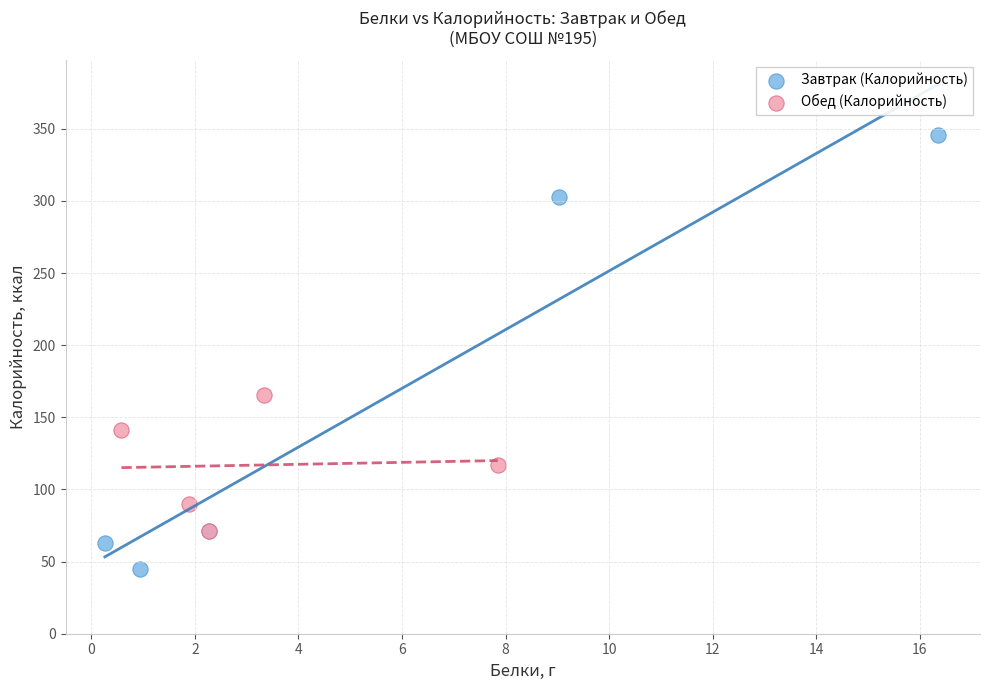

Which series contains the lowest Y value?

Завтрак (Калорийность)